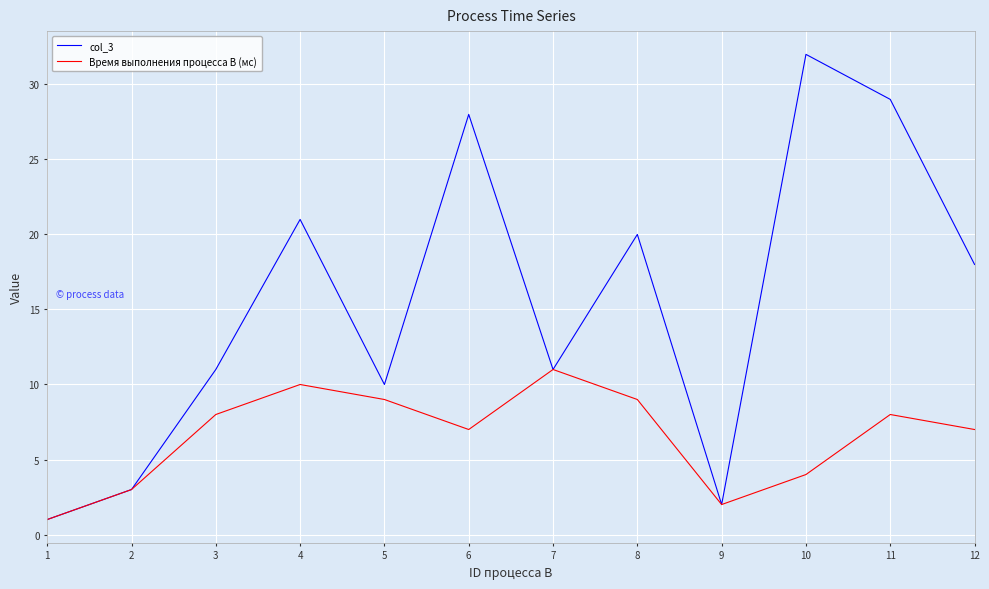

The value of Время выполнения процесса B (мс) at 9 is 1. True or false?

False